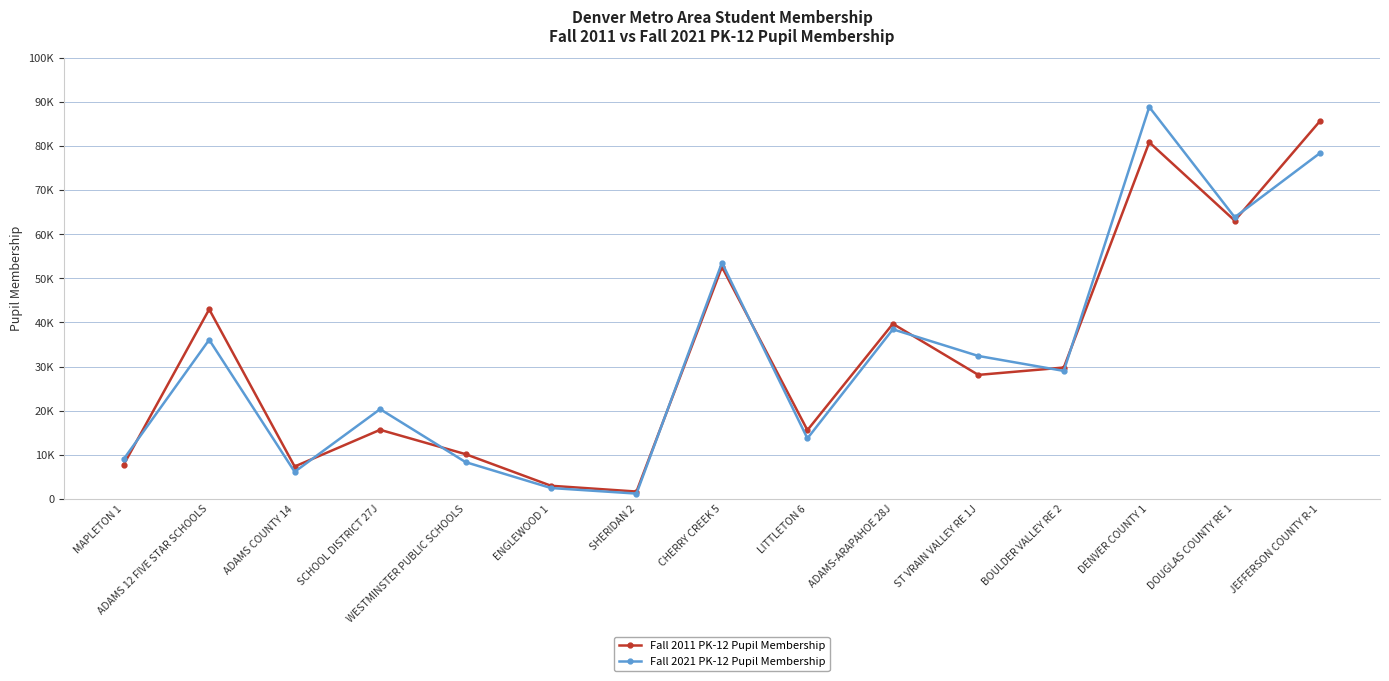

What position from the right is CHERRY CREEK 5?

8